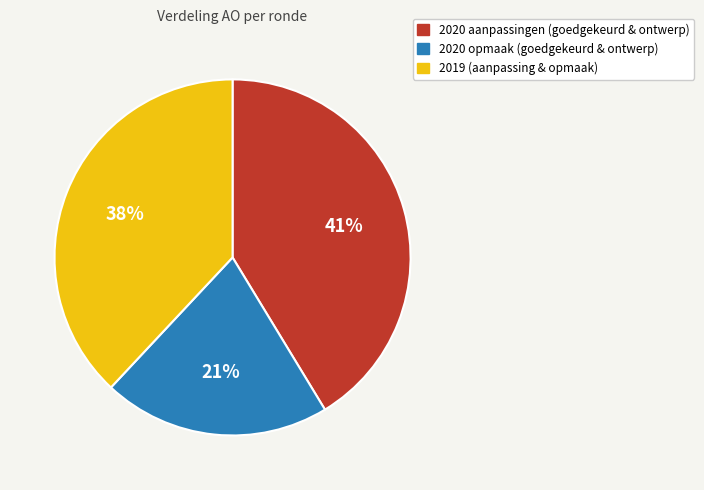

To the nearest percent, what is the average slice percentage?

33%